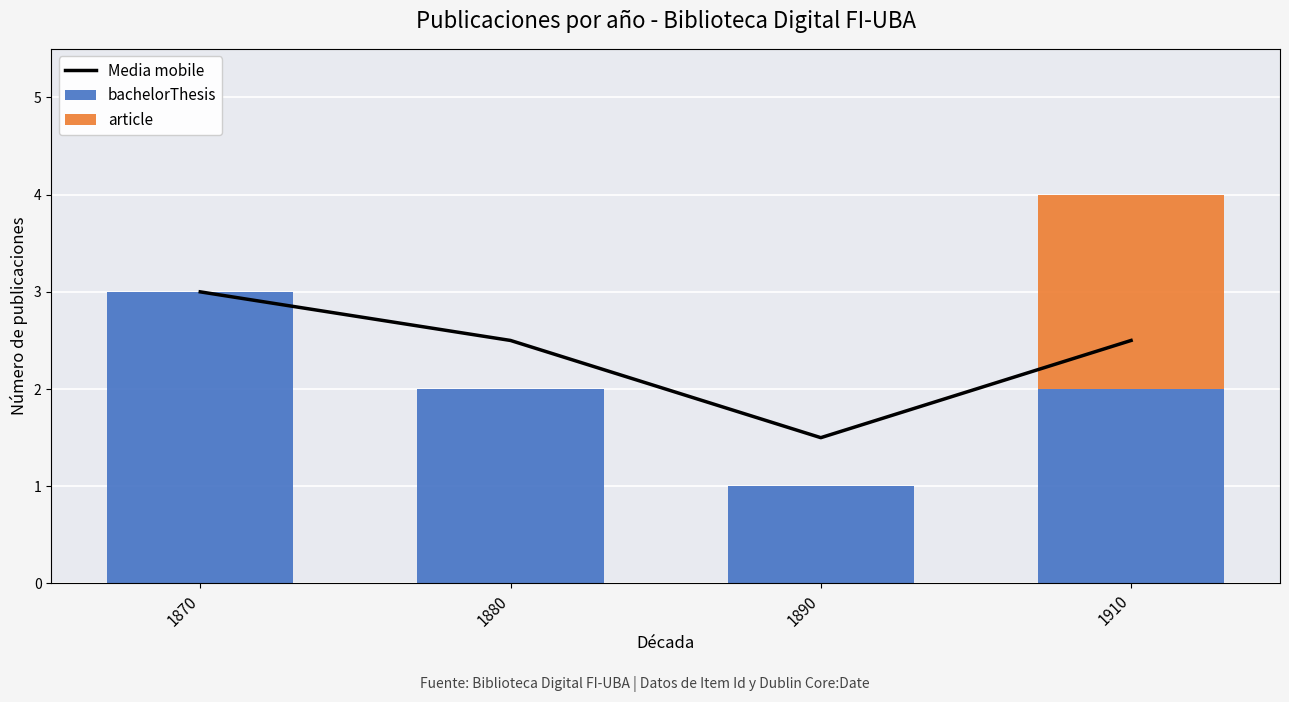

Which series changed the most between 1870 and 1890?

bachelorThesis